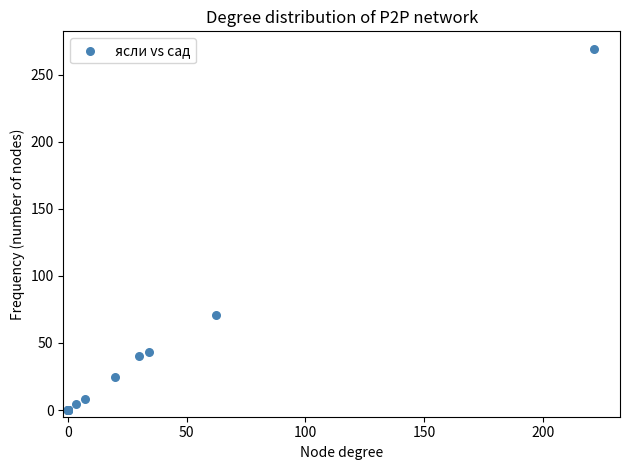

What Y value in the scatter plot is closest to 134?

71.0